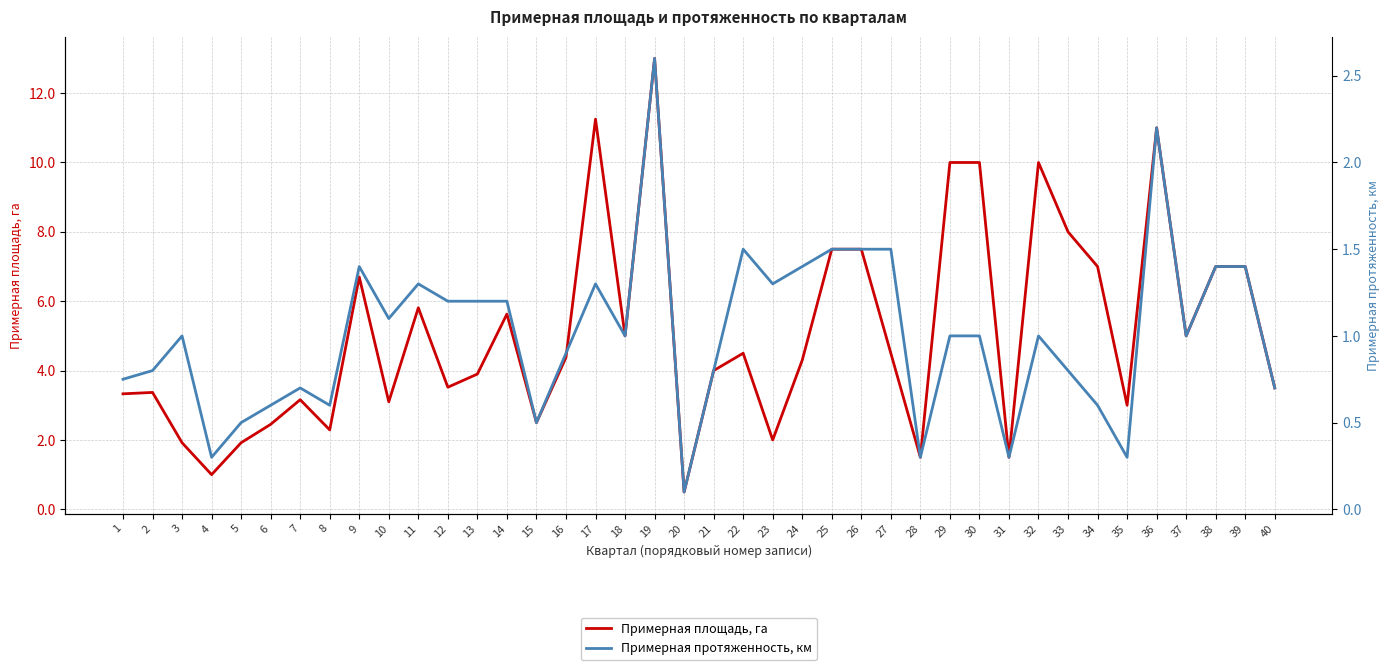

How many values in the Примерная протяженность, км series are below 1?

17